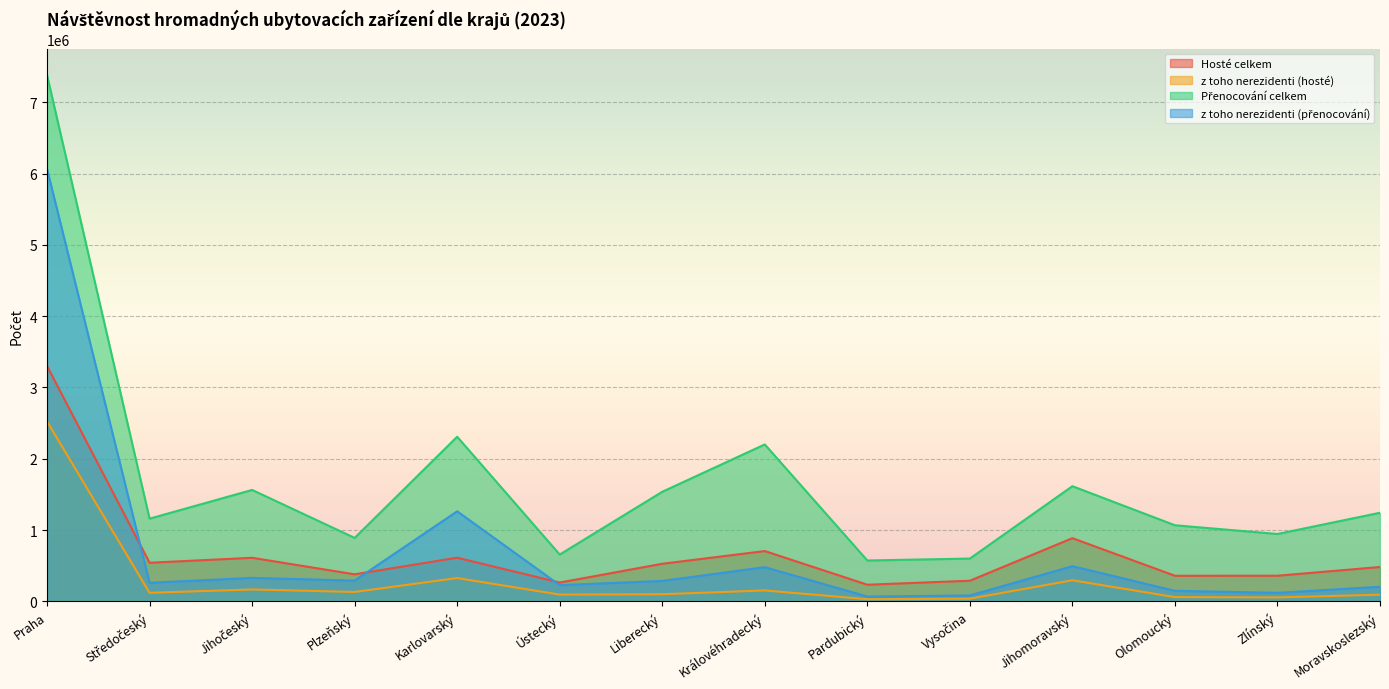

What is the value of the z toho nerezidenti (hosté) point at the 5th from the left?

327869